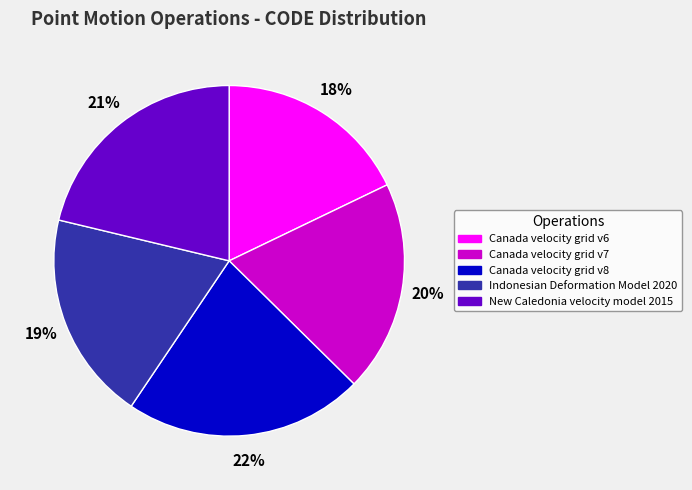

Is there a majority slice in this chart?

No